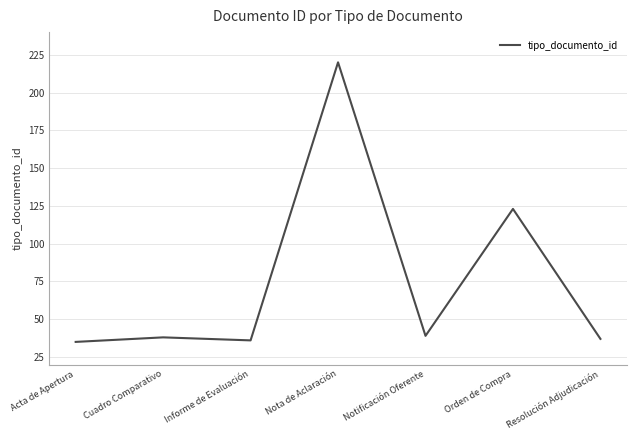

Read the value at Informe de Evaluación.

36